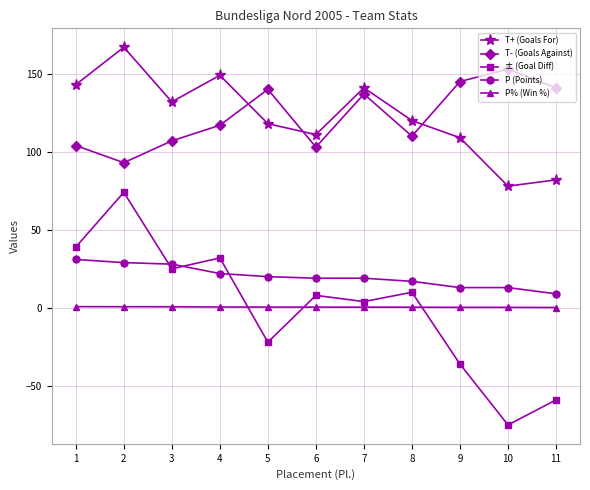

What is the value of the T+ (Goals For) point at the 9th from the left?

109.0